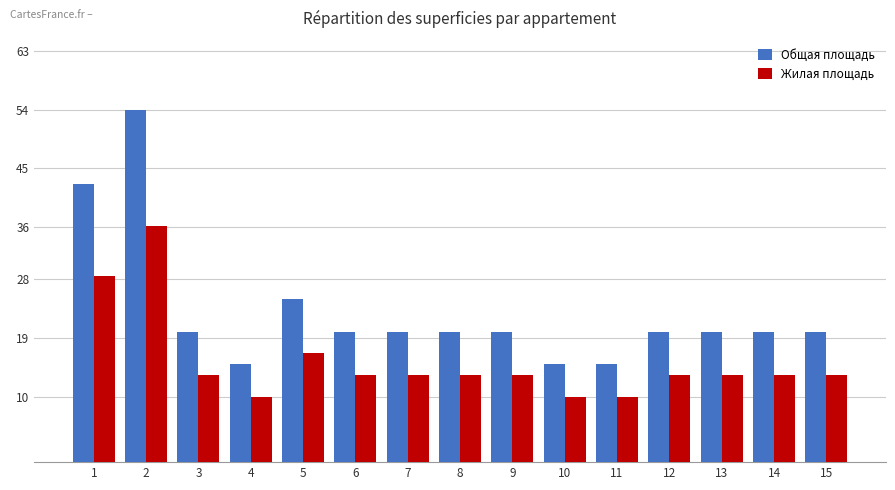

Is it true that Общая площадь equals 32.1 at 3?

False